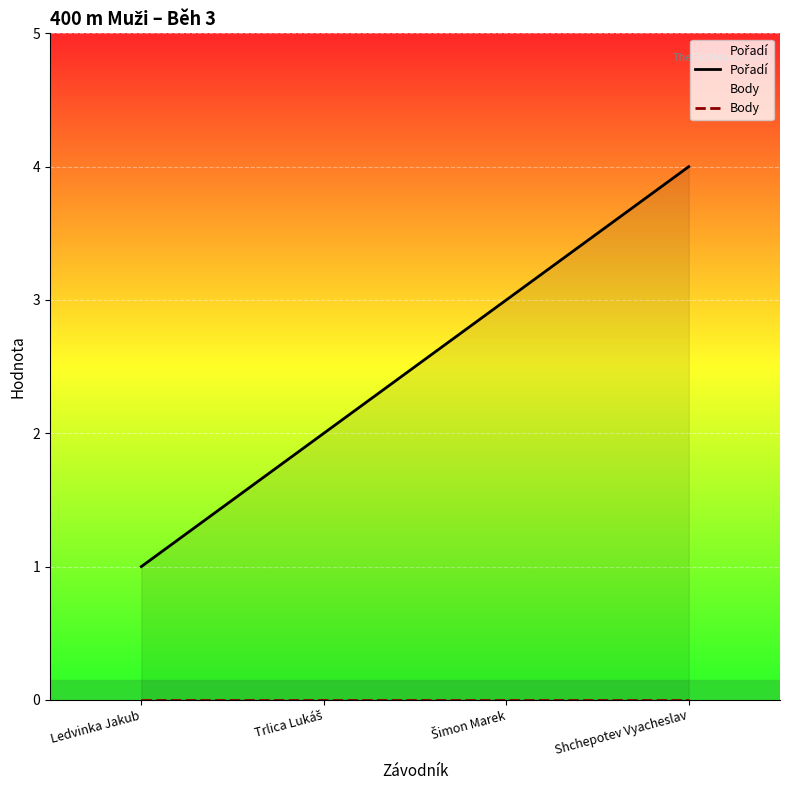

What are all the series names shown in the legend?

Pořadí, Body